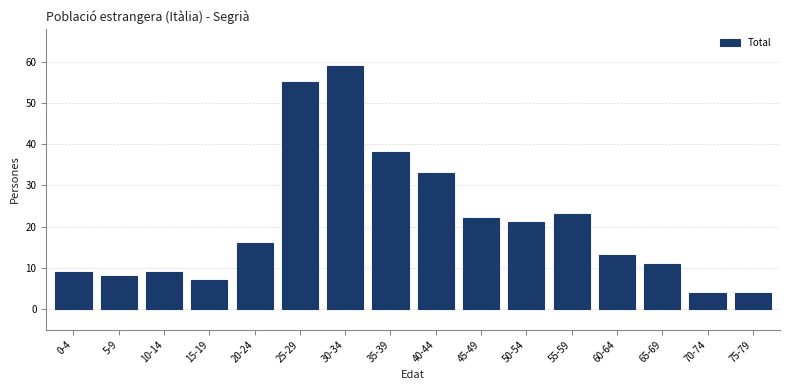

Reading left to right, what are all the values shown in this chart?

0-4=9	5-9=8	10-14=9	15-19=7	20-24=16	25-29=55	30-34=59	35-39=38	40-44=33	45-49=22	50-54=21	55-59=23	60-64=13	65-69=11	70-74=4	75-79=4